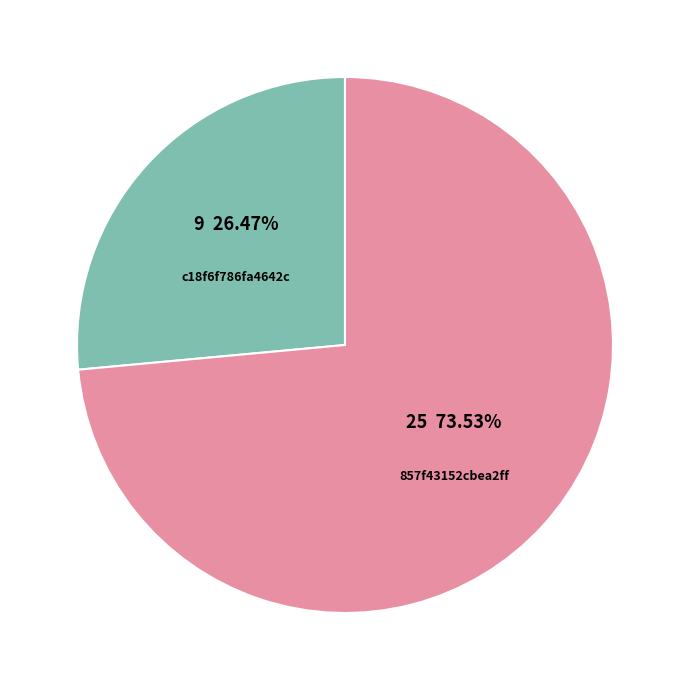

How many slices are in this pie chart?

2